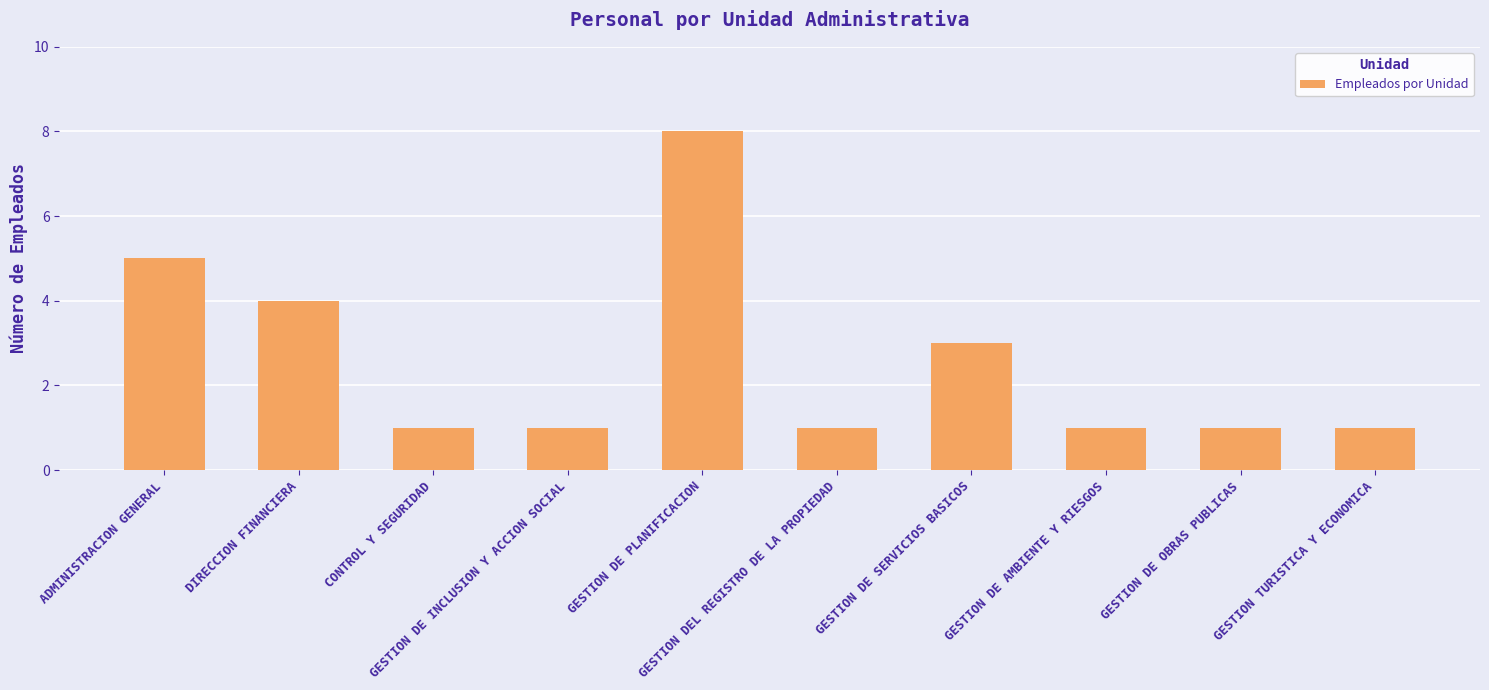

Where is the data nearest to the value 4?

DIRECCION FINANCIERA